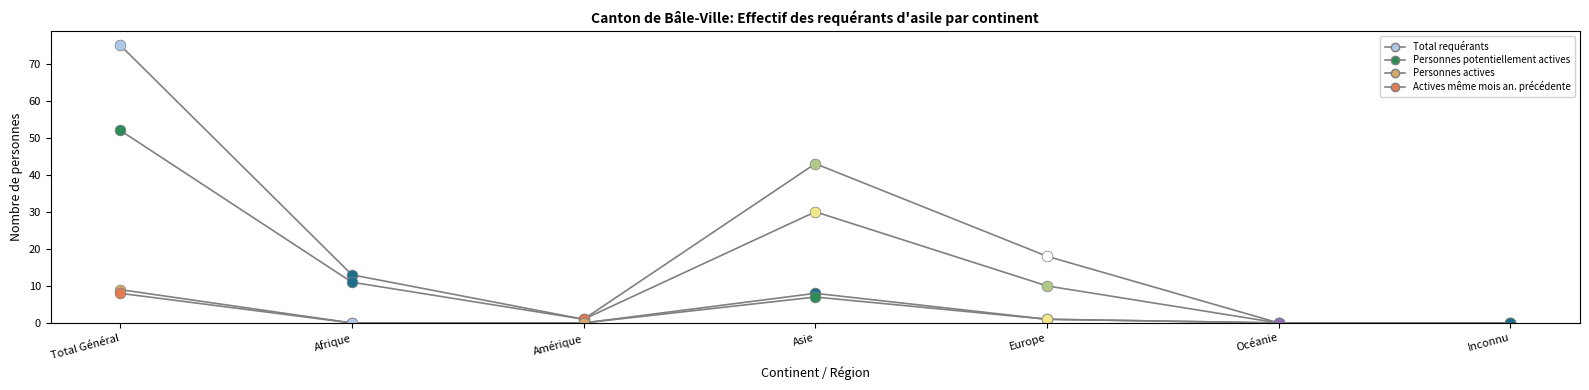

What is the total value across all series at Europe?

30